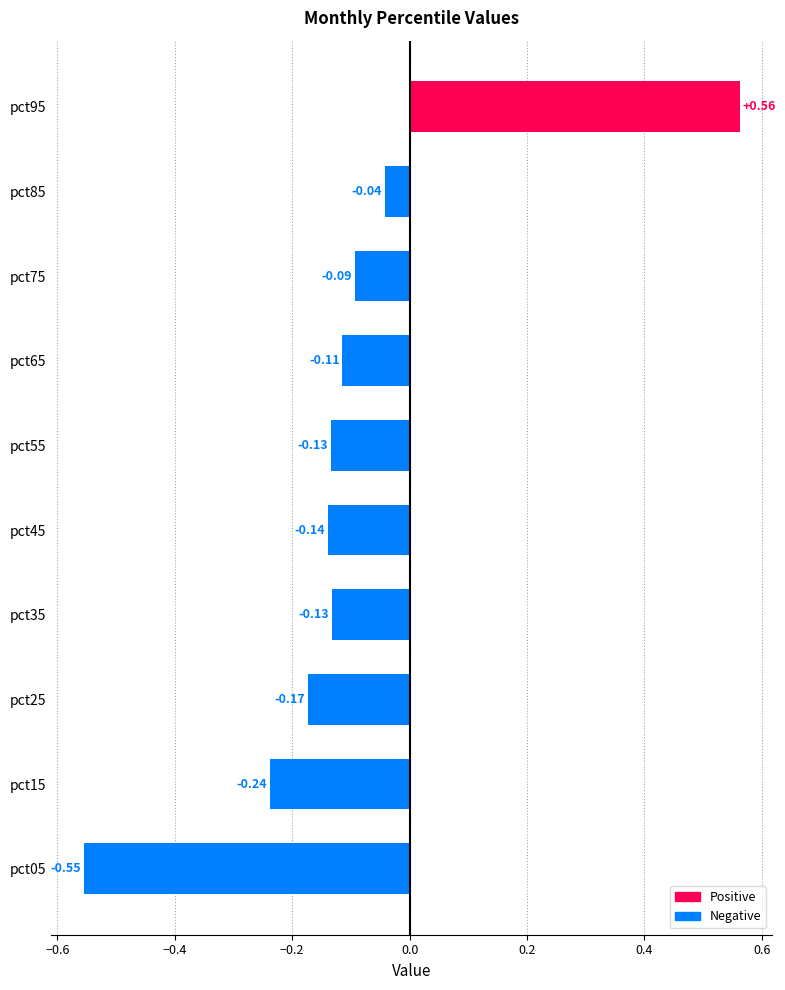

Which category has the highest value across all series?

pct95